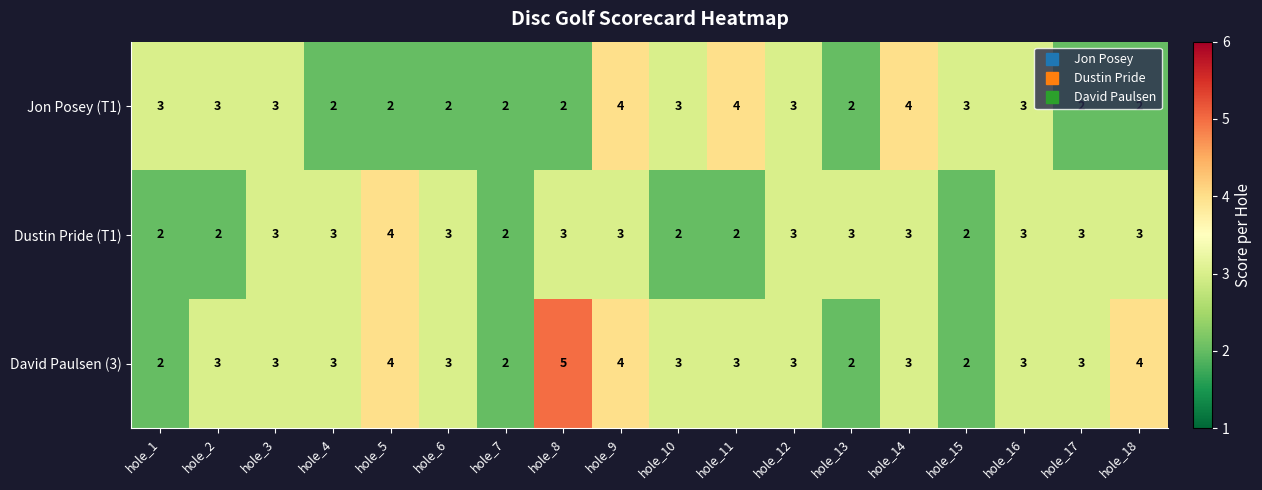

How many distinct data groups are displayed?

3